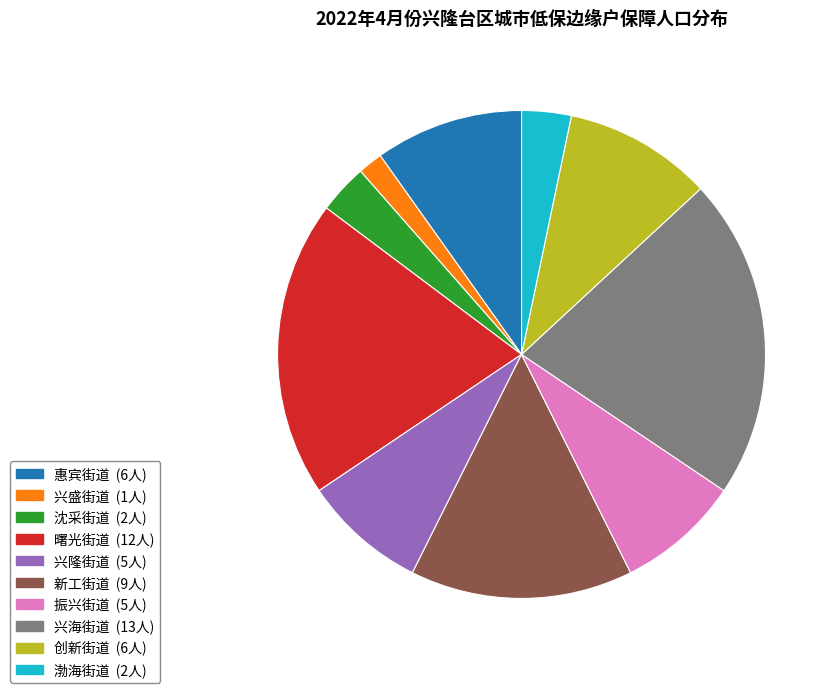

Does 兴隆街道 represent more than half of the total?

No